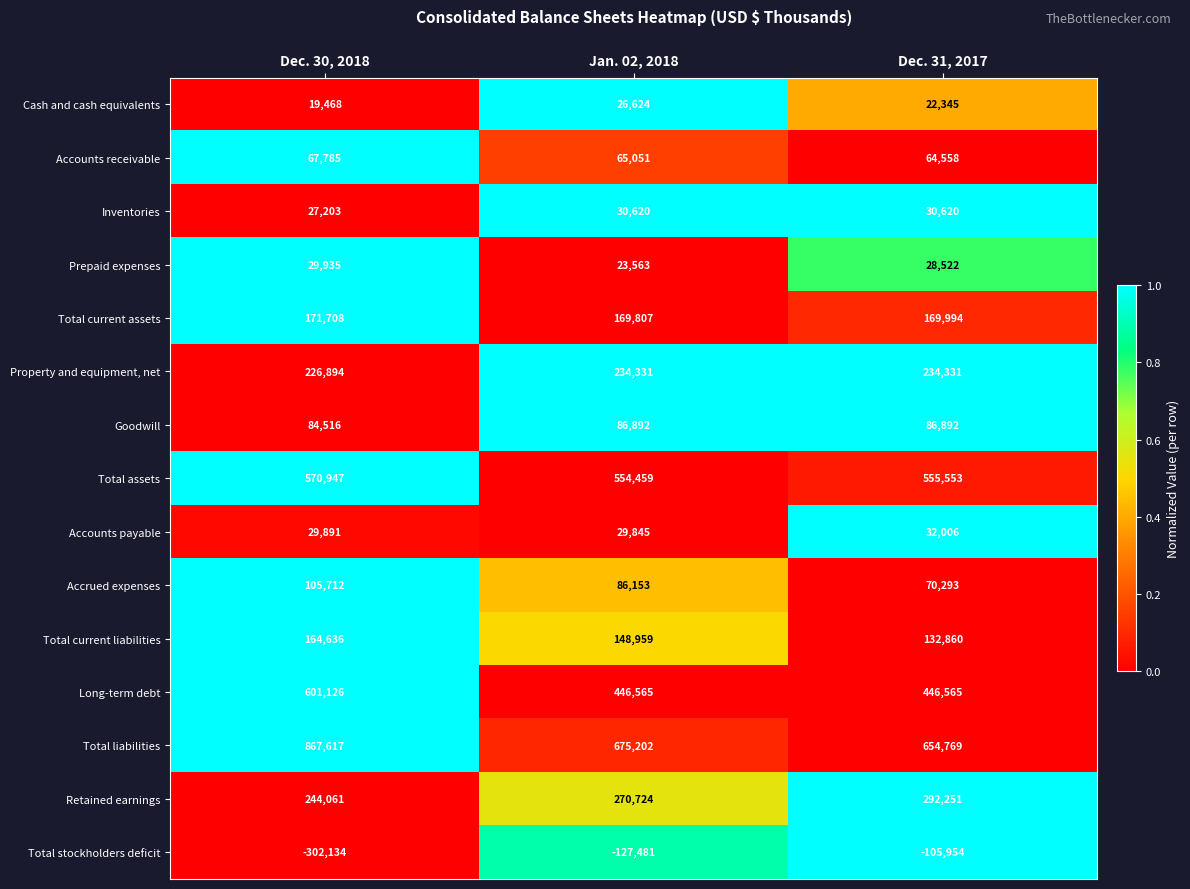

Which category has the highest value in the Total liabilities series?

Dec. 30, 2018